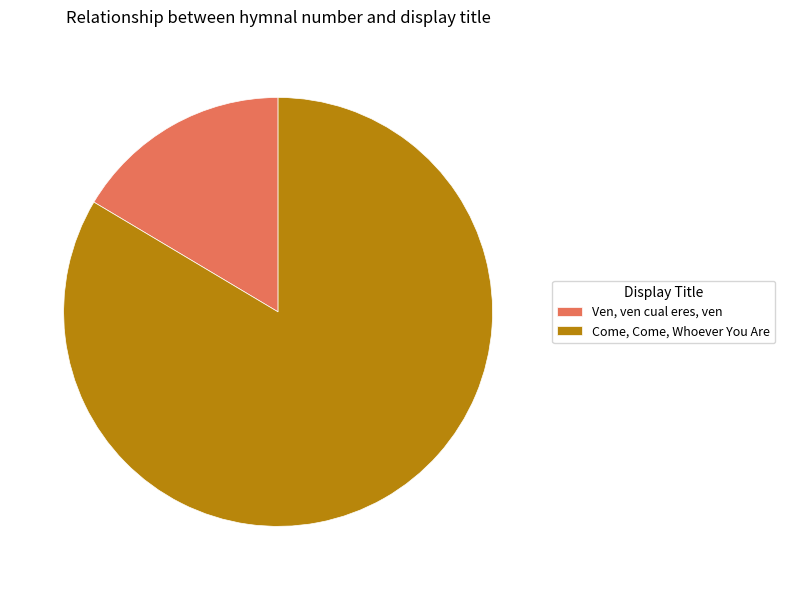

Is Ven, ven cual eres, ven the majority of the pie?

No